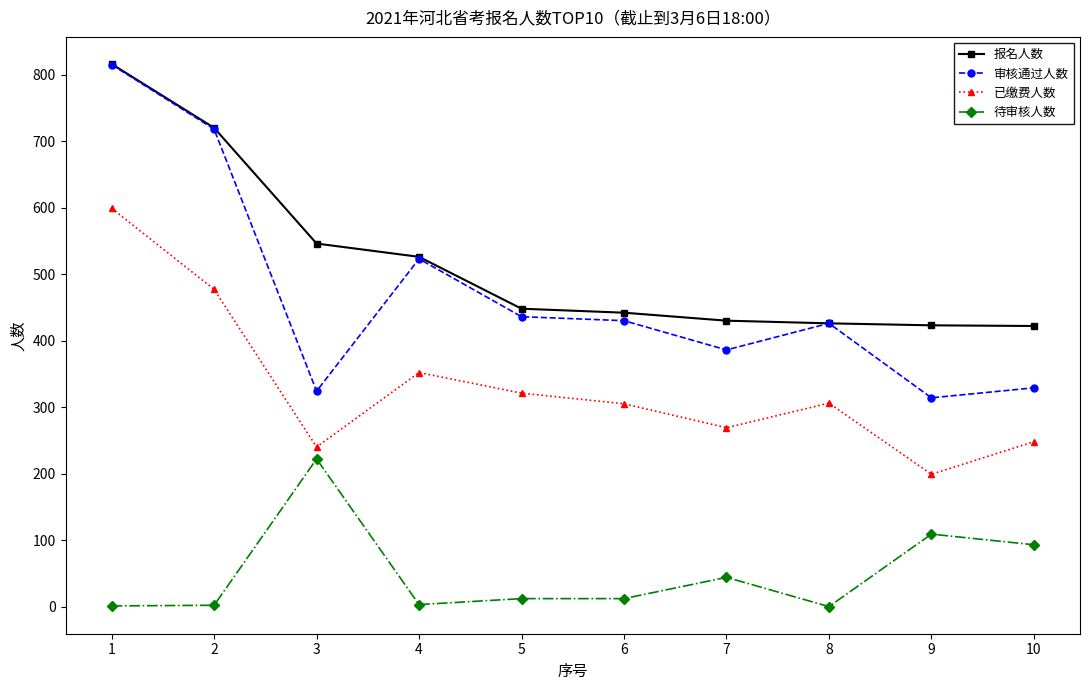

True or false: 待审核人数 and 报名人数 intersect in this chart.

False